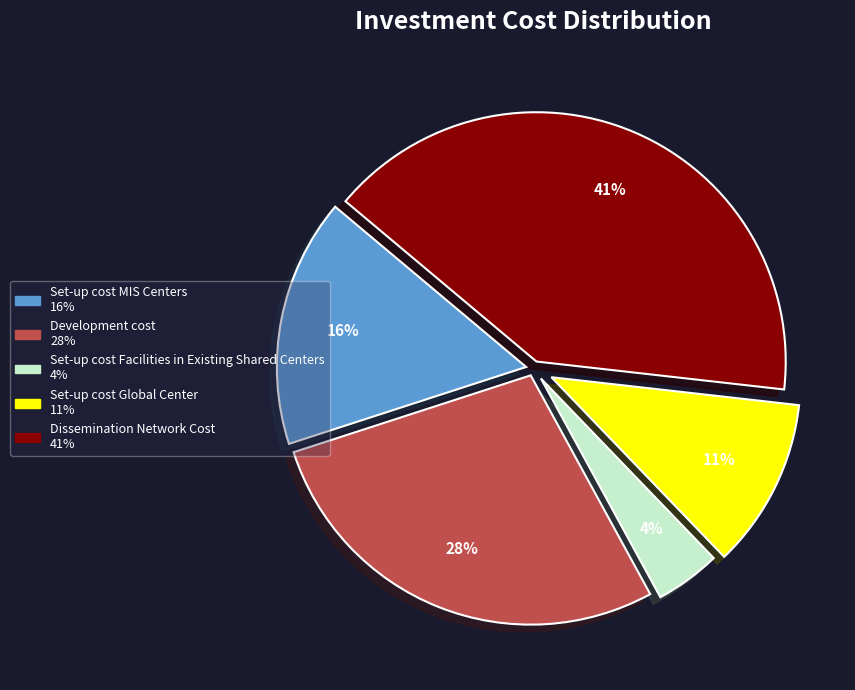

To the nearest percent, what is the average slice percentage?

20%